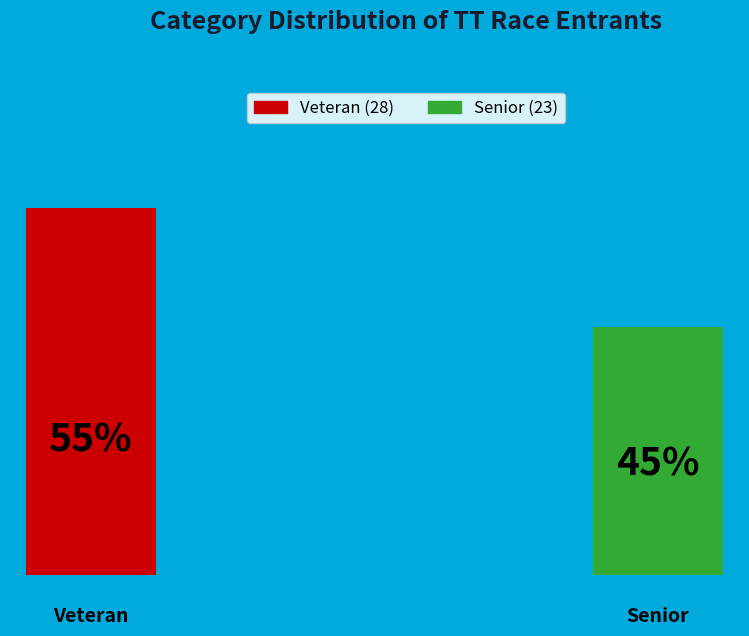

Which has a higher value, Veteran or Senior?

Veteran